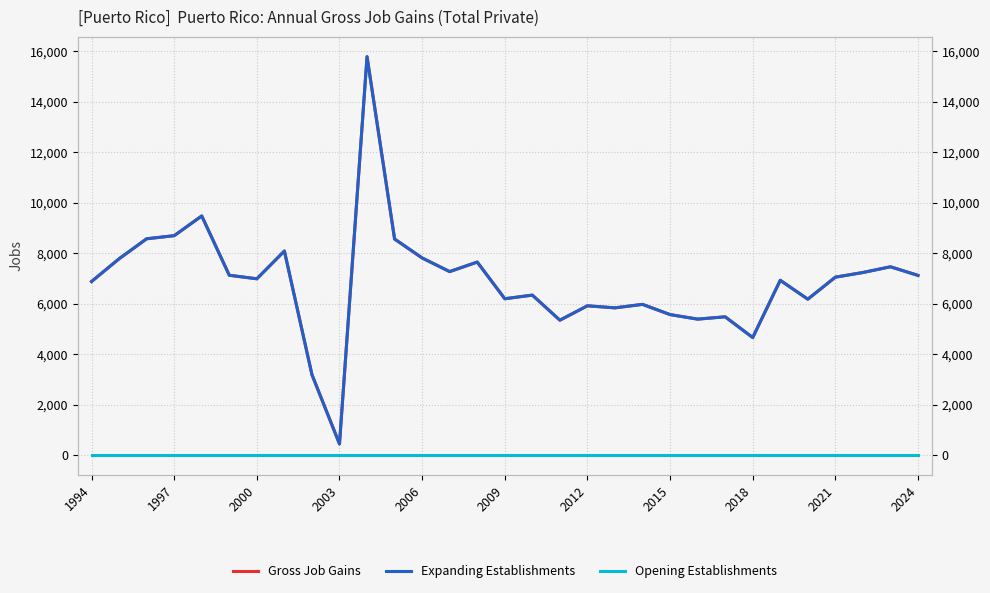

True or false: Expanding Establishments has more than 1 interior local peaks.

True